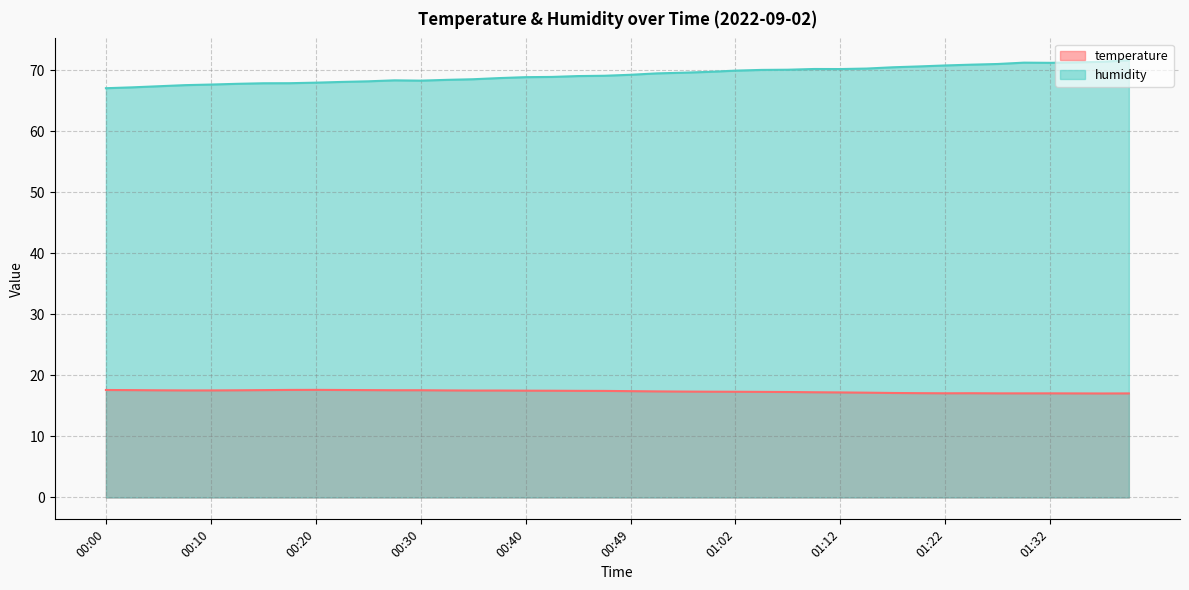

Is the value of temperature at 00:32 greater than the value of humidity at 00:27?

No